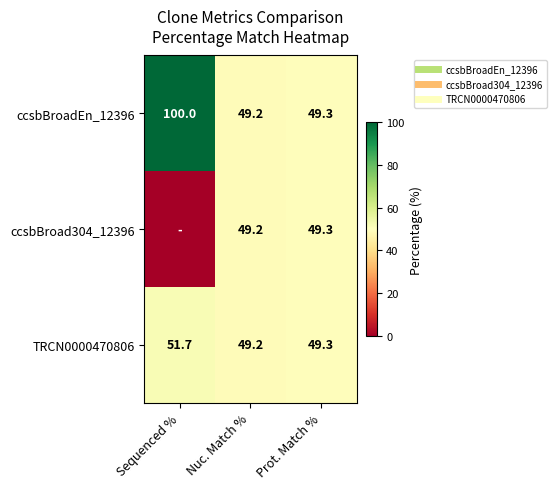

At how many categories does at least one series exceed 87?

1